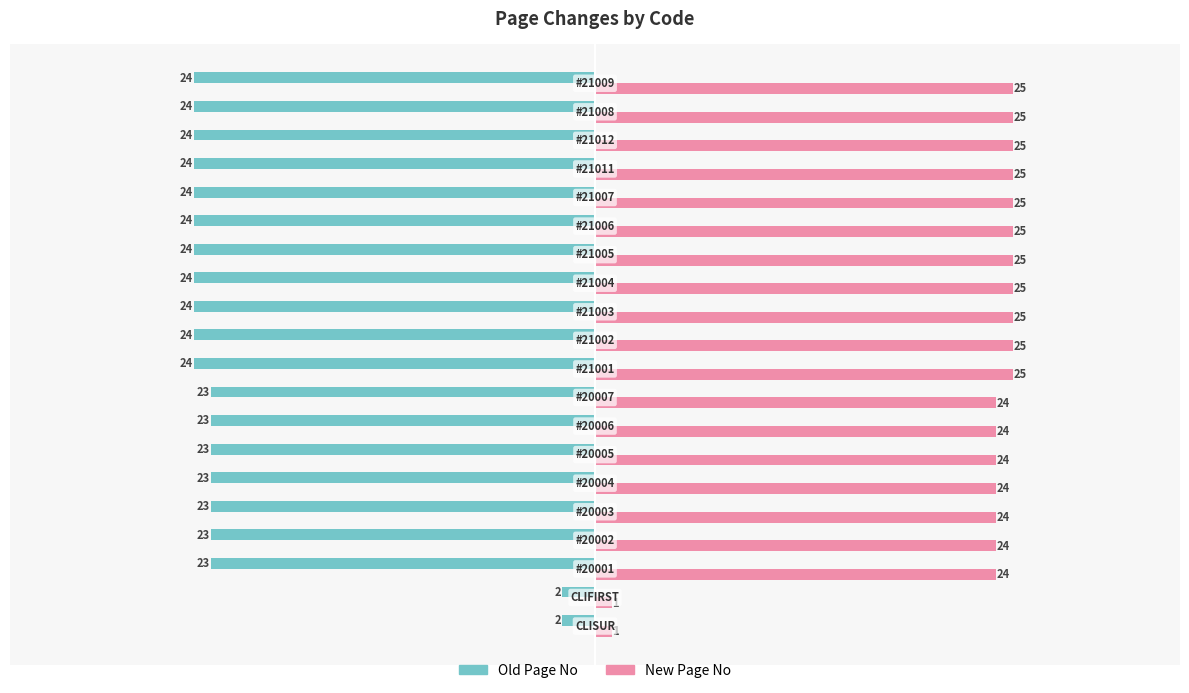

List the series in order of their overall mean, lowest first.

Old Page No, New Page No